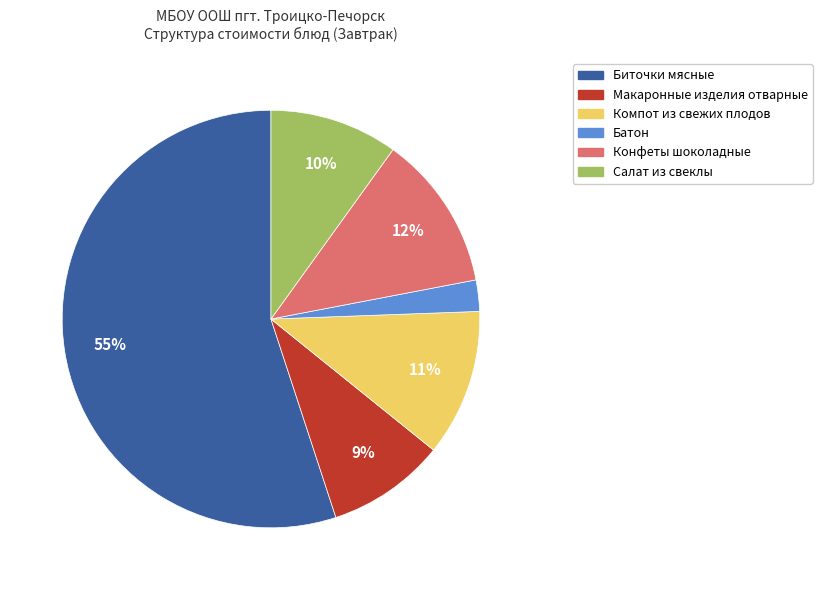

What percentage is the Компот из свежих плодов slice, to the nearest percent?

11%